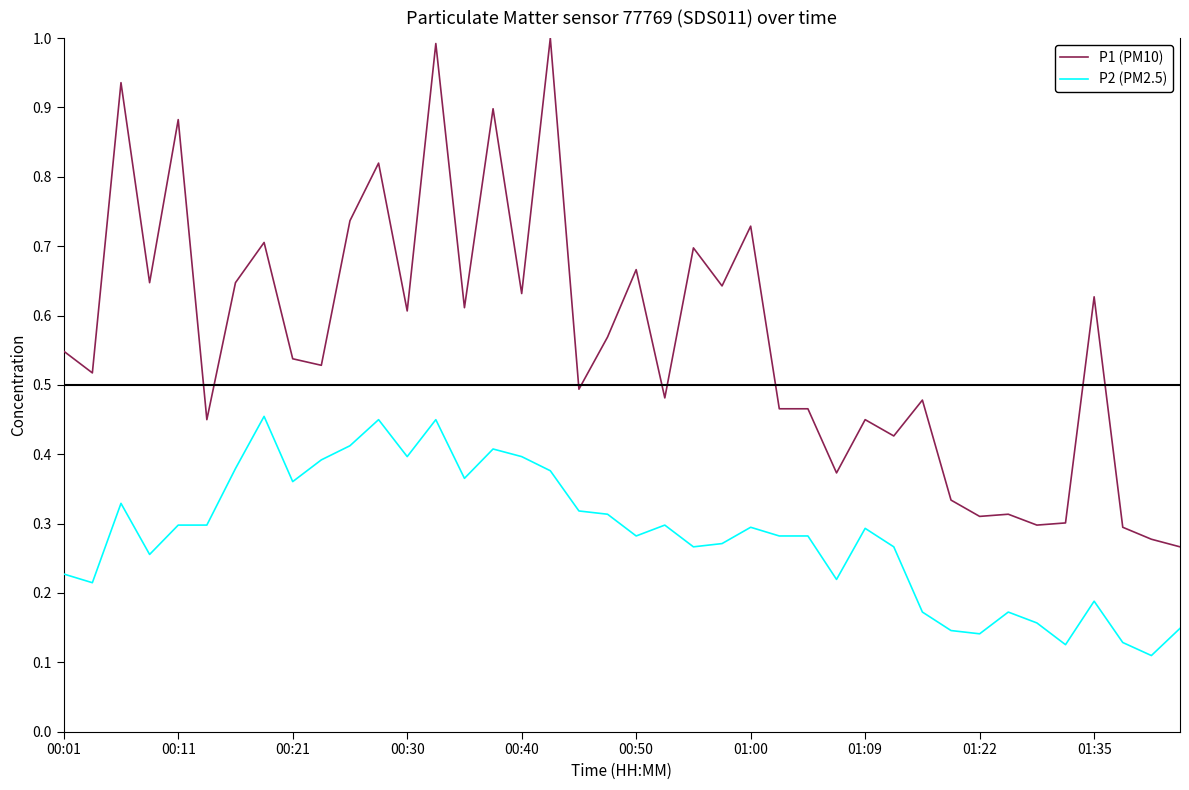

What is the maximum value for P1 (PM10)?

1.0